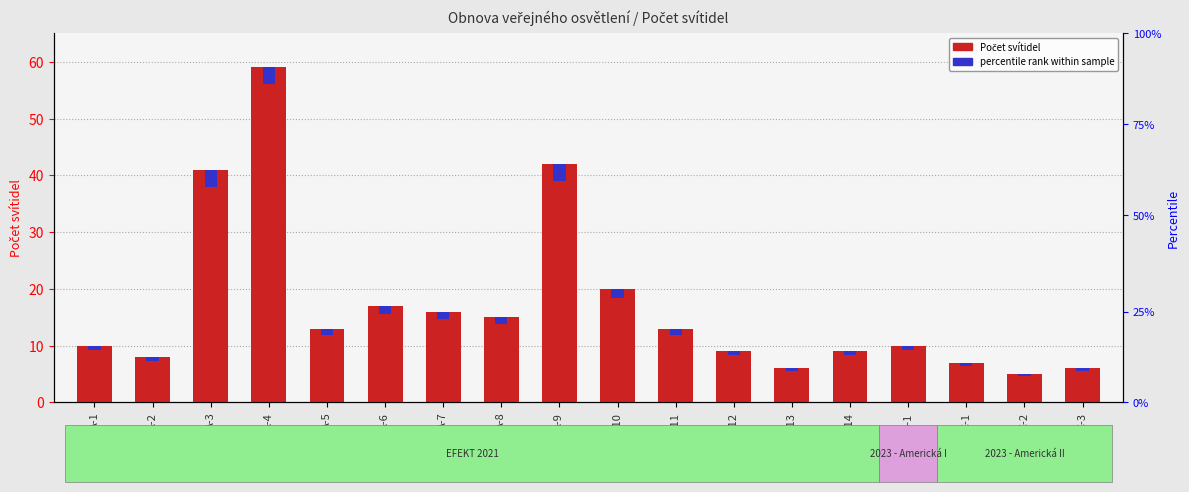

List the series in order of their overall mean, highest first.

Počet svítidel, percentile rank within sample